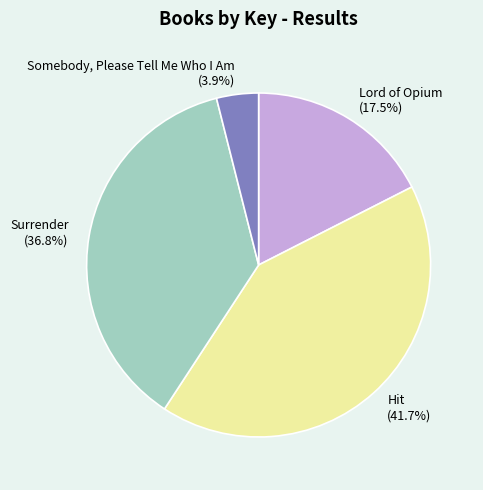

Count the number of slices in the pie.

4